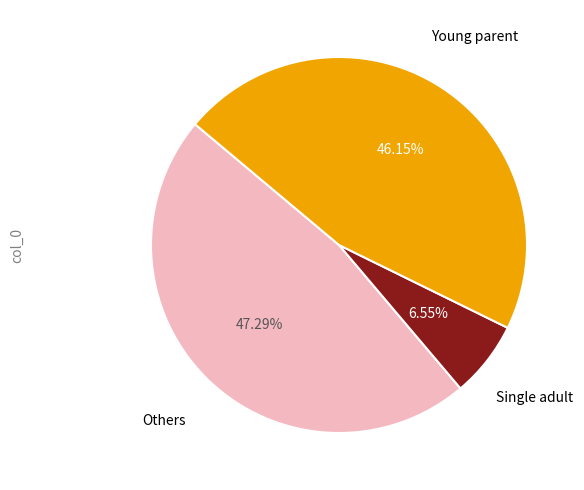

Is there a majority slice in this chart?

No